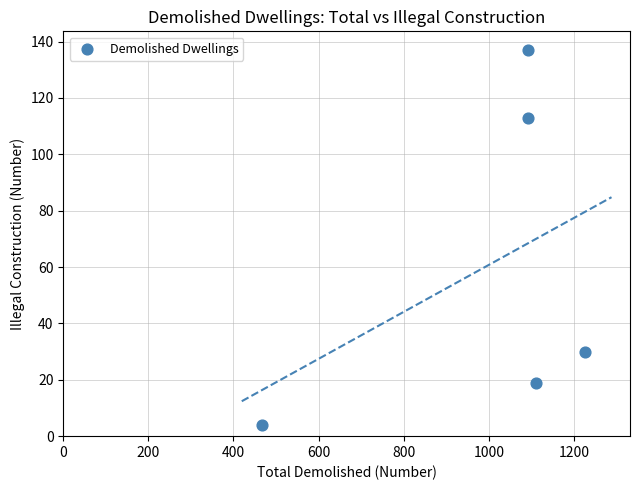

What Y value in the scatter plot is closest to 70?

30